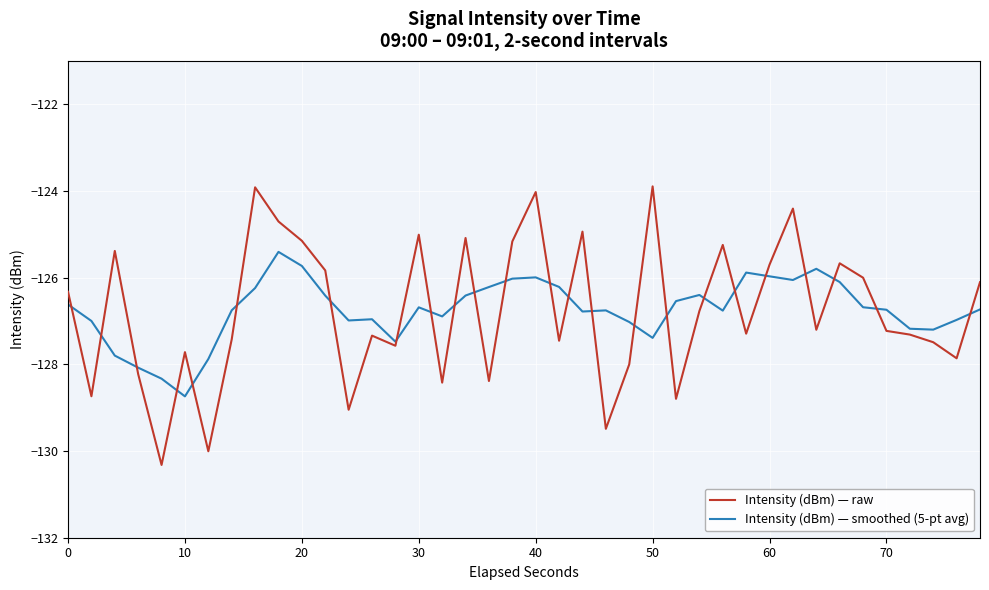

Which series has the largest range (max minus min)?

Intensity (dBm) — raw